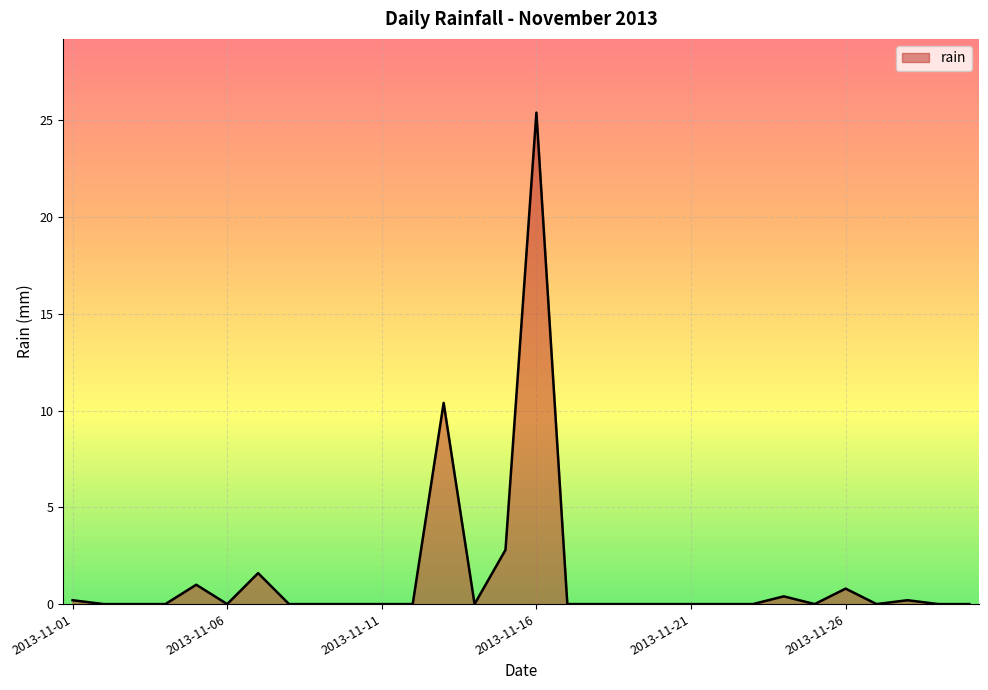

What is the maximum value shown in the chart?

25.4